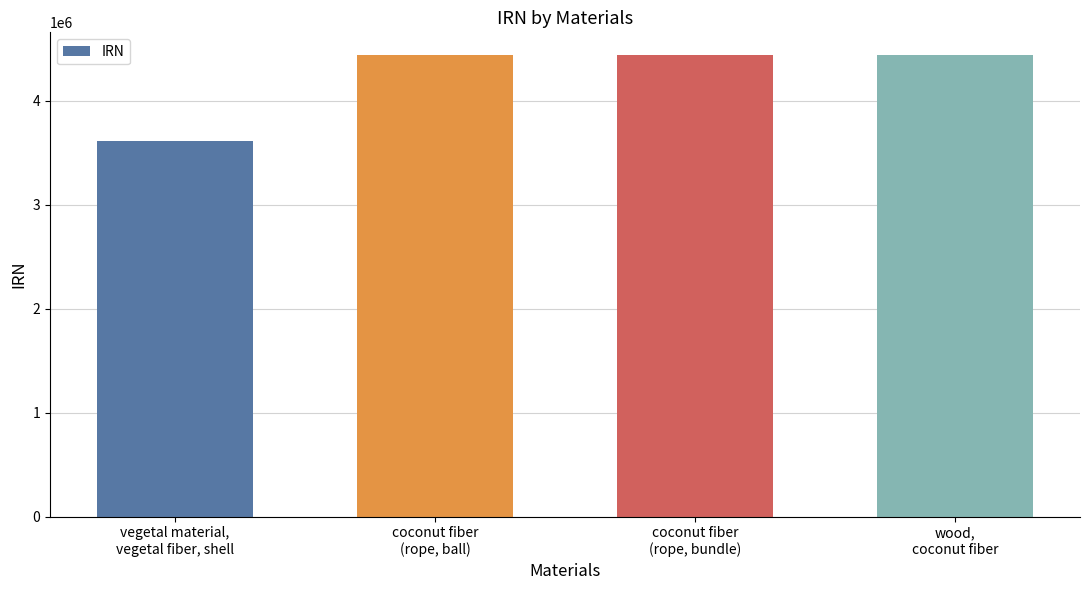

Is it true that the value at vegetal material,
vegetal fiber, shell is 6087328?

False